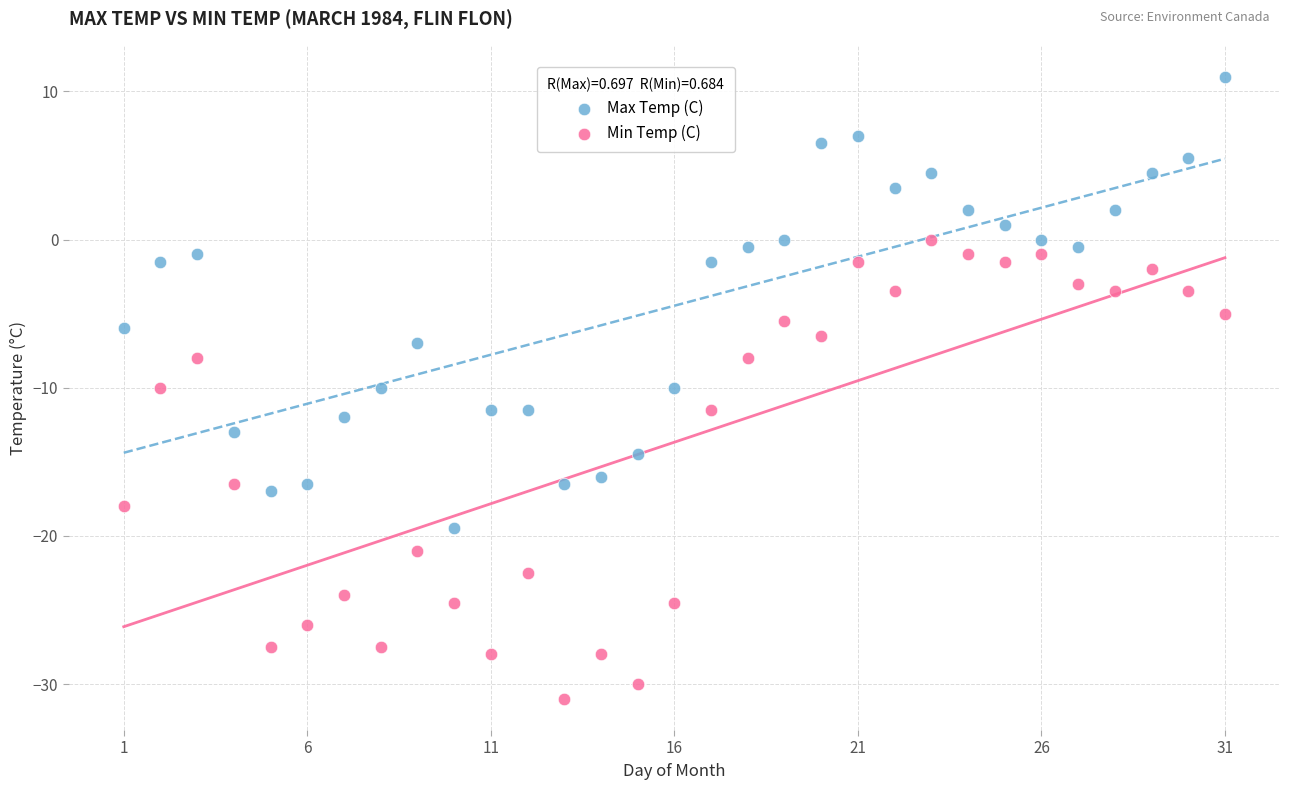

Across all data points, what is the range of X values (max minus min)?

30.0